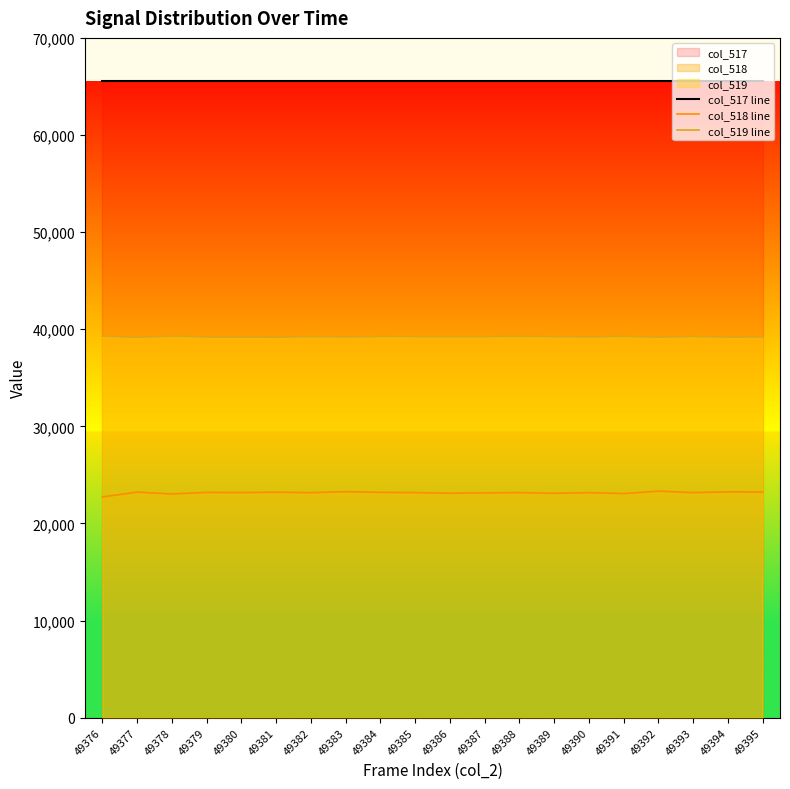

True or false: col_518 line and col_519 line intersect in this chart.

False